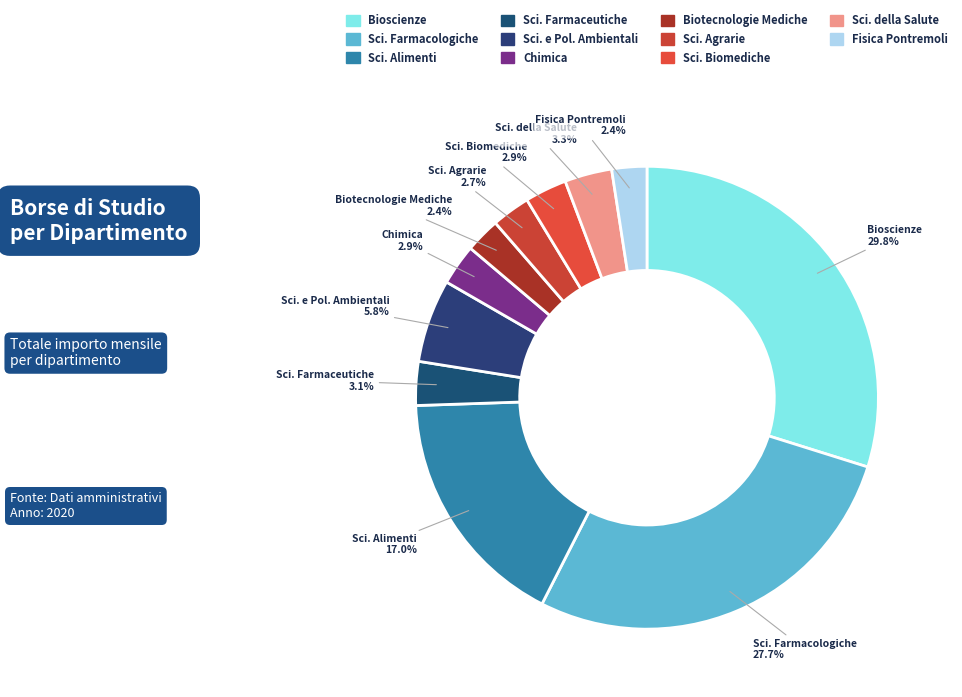

Is there any slice that represents more than half of the pie?

No